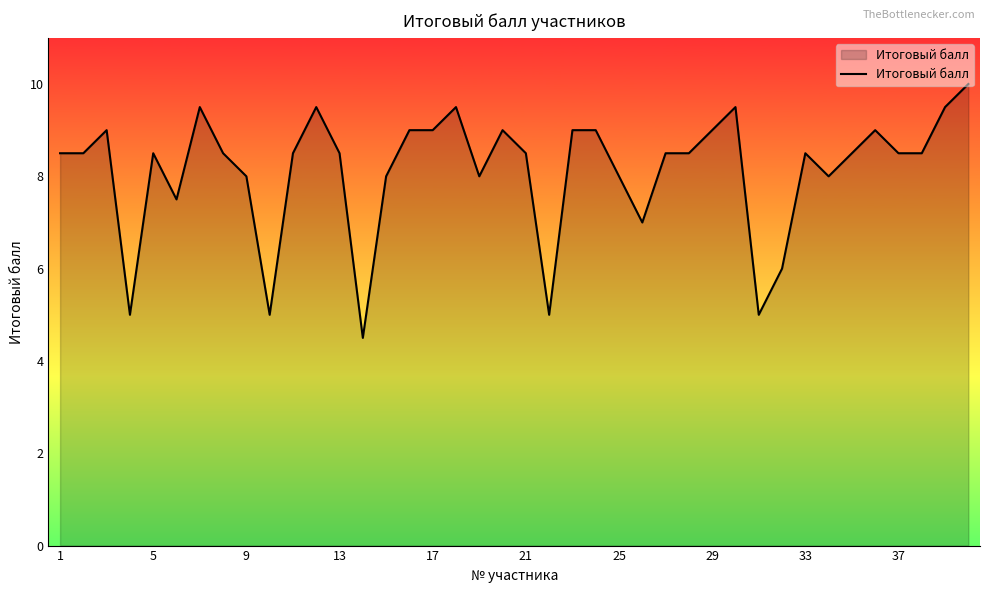

What is the greatest value displayed?

10.0